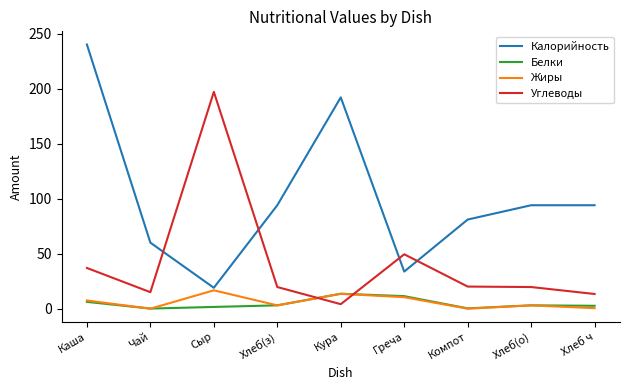

Which series changed the most between Сыр and Кура?

Углеводы